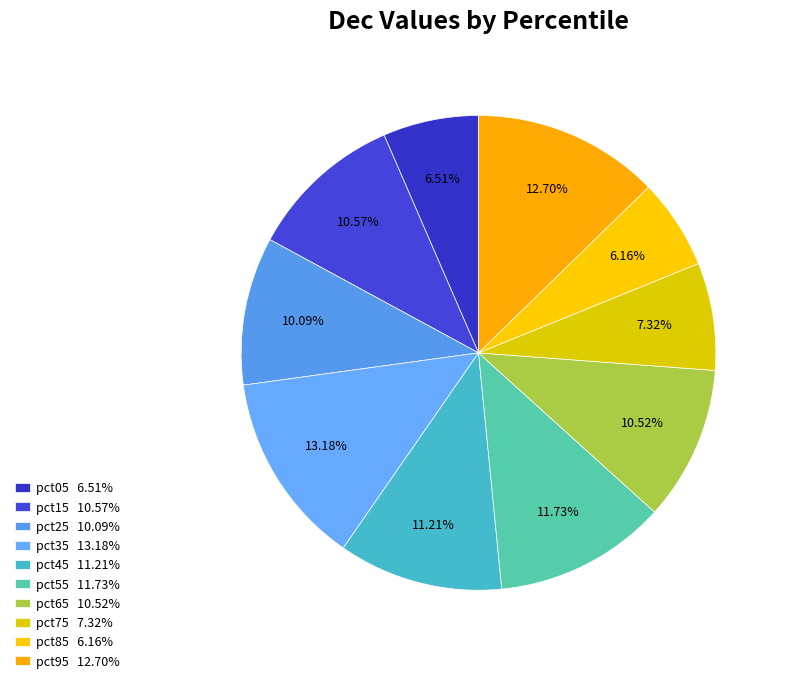

To the nearest percent, what is the combined percentage of pct55 and pct45?

23%